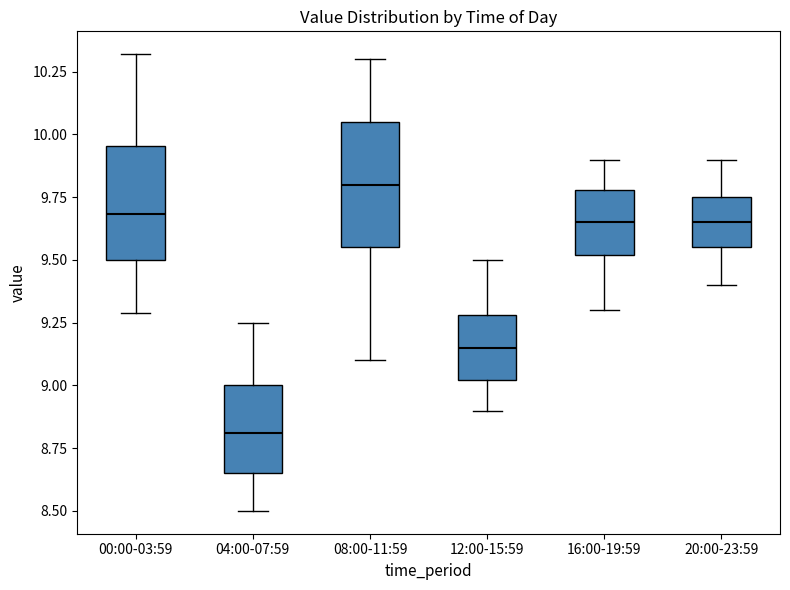

Which box's median line is the lowest?

04:00-07:59